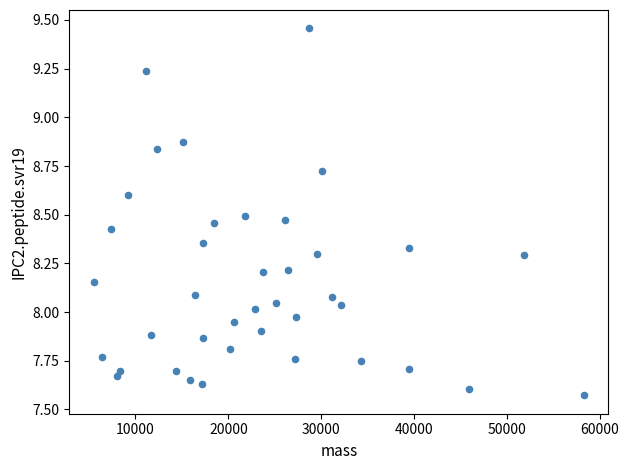

What is the range of Y values (max minus min)?

1.9